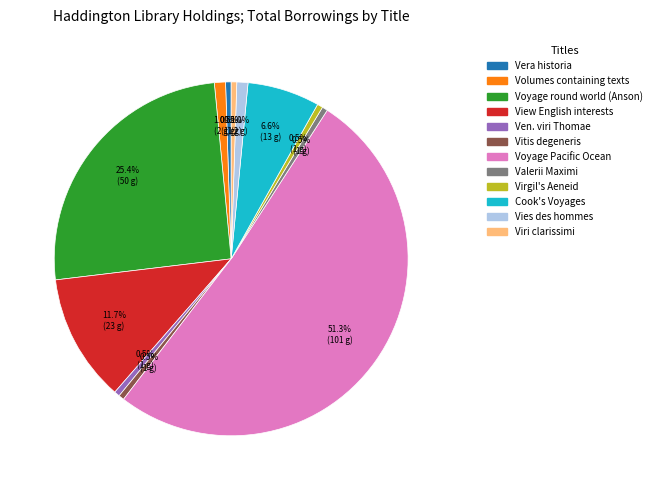

To the nearest percent, what is the average slice percentage?

8%